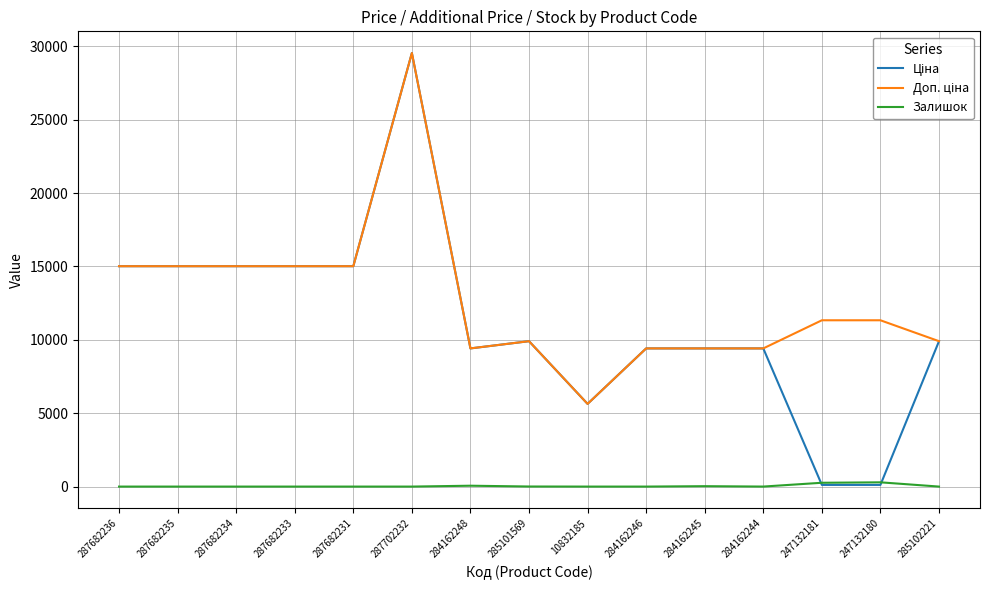

Is it true that Залишок equals 0.0 at 287702232?

True